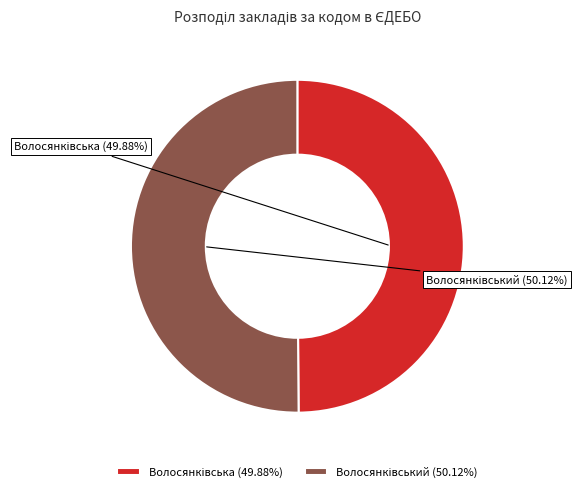

Is there any slice that represents more than half of the pie?

Yes